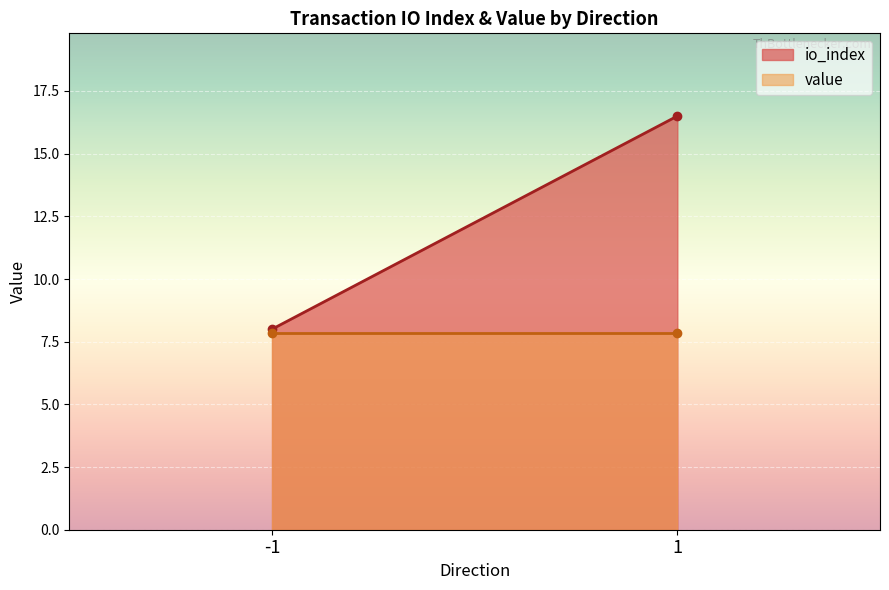

Which category has the highest value in the value series?

-1